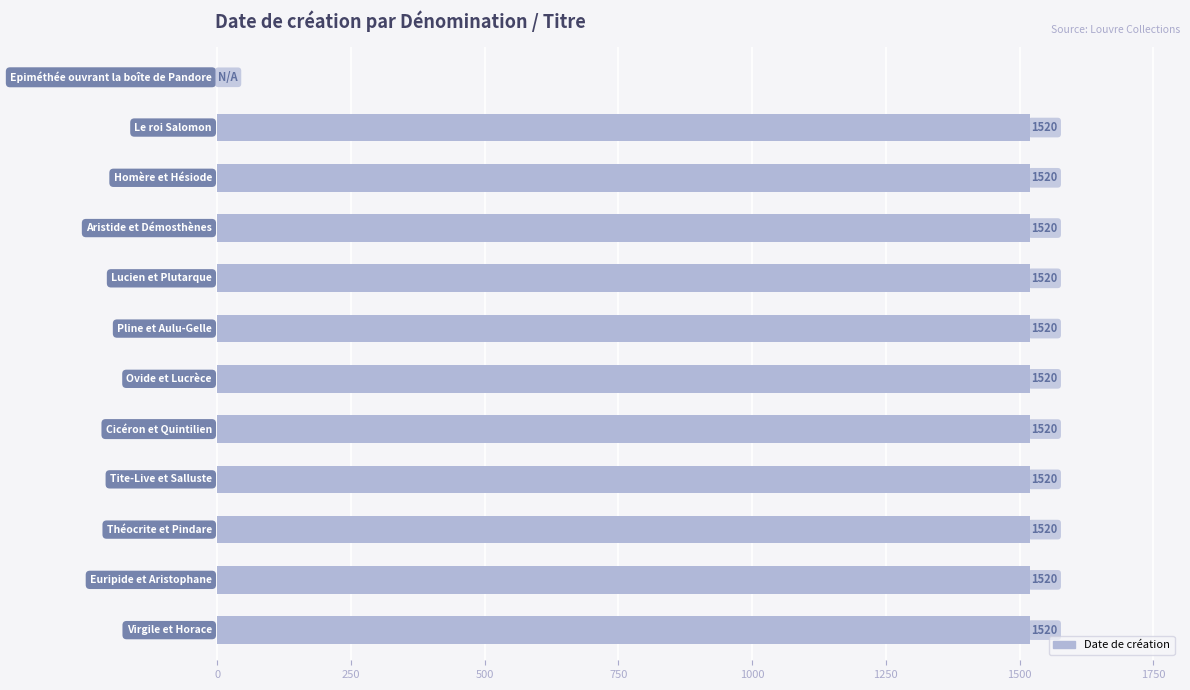

What is the sum of all values?

16720